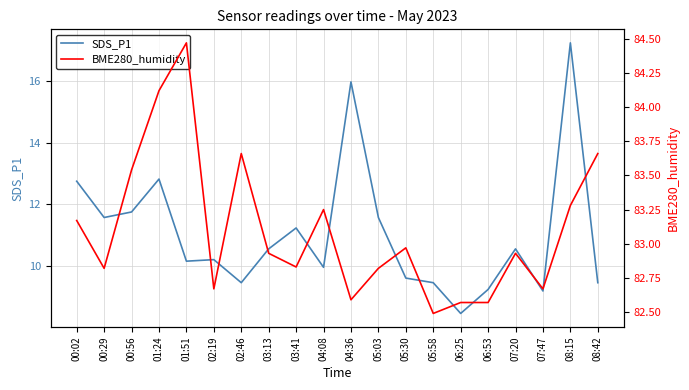

True or false: SDS_P1 has more than 0 interior local peaks.

True